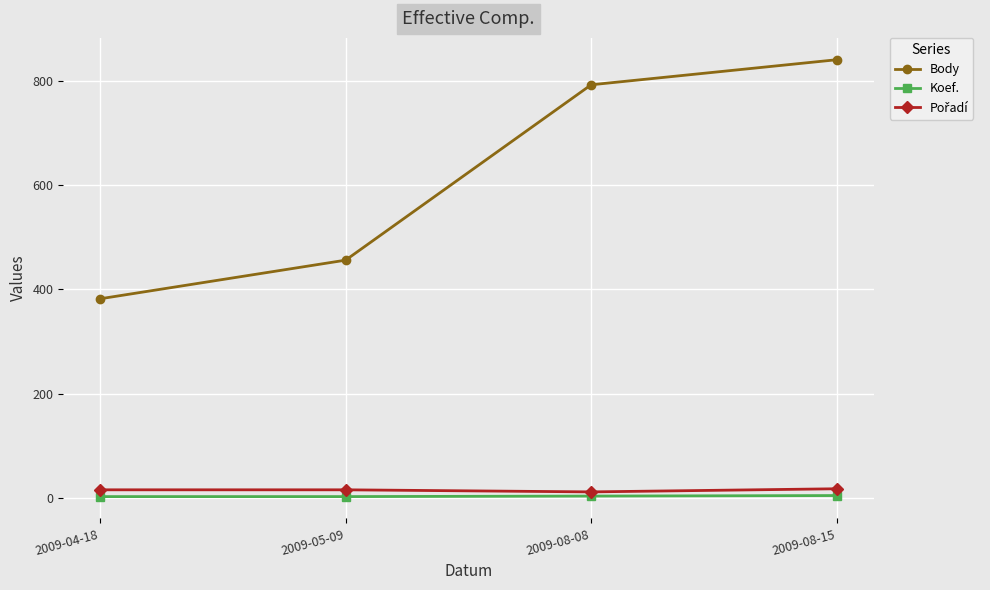

What is the sum of the Koef. values at 2009-08-08 and 2009-04-18?

7